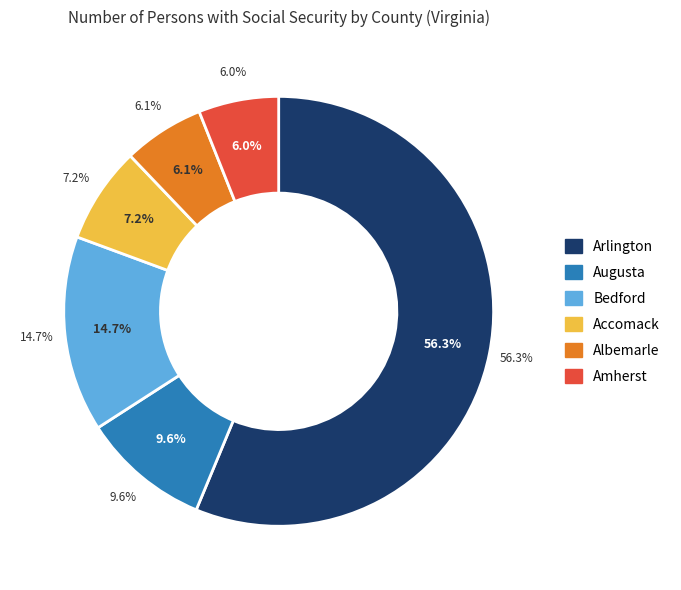

The Augusta slice represents 1% of the pie. True or false?

False